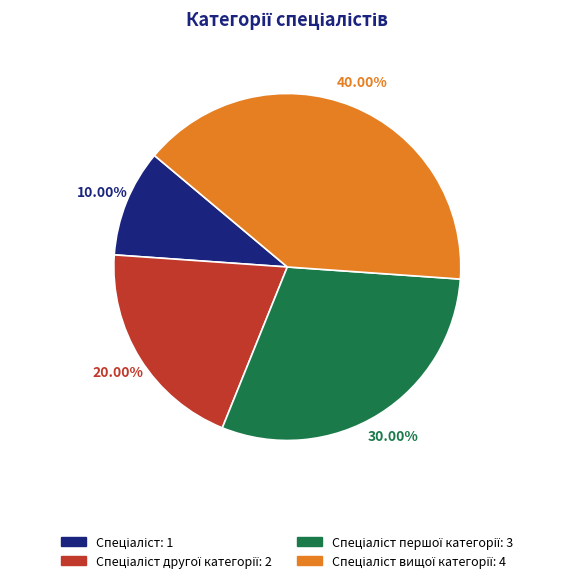

Is there a majority slice in this chart?

No